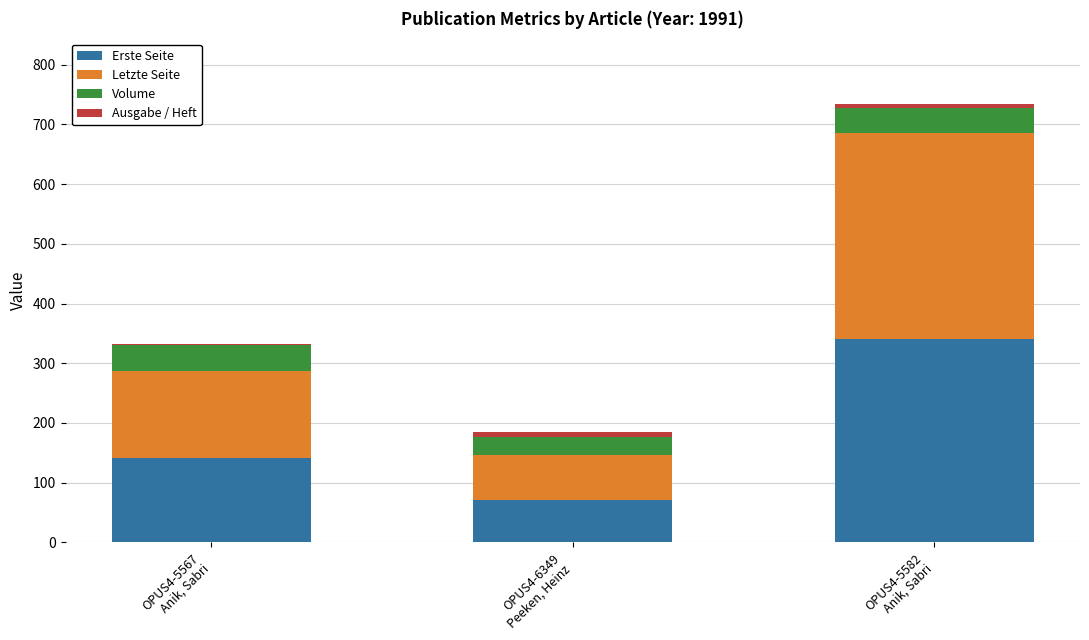

What is the highest value of the Erste Seite series?

341